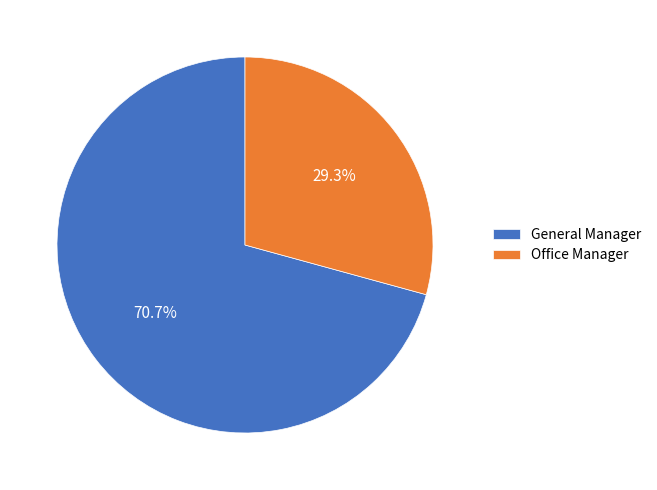

Approximately how many times larger is the value at General Manager compared to Office Manager?

2.4